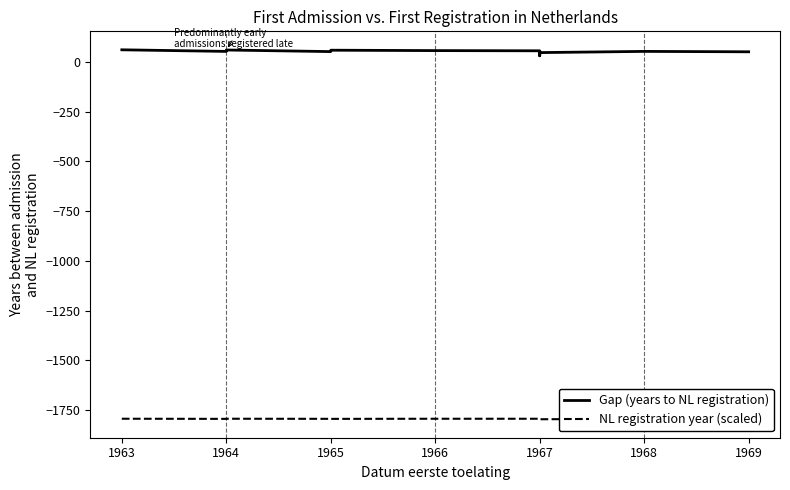

What is the sum of the NL registration year (scaled) values at 1963 and 1965?

-3585.7